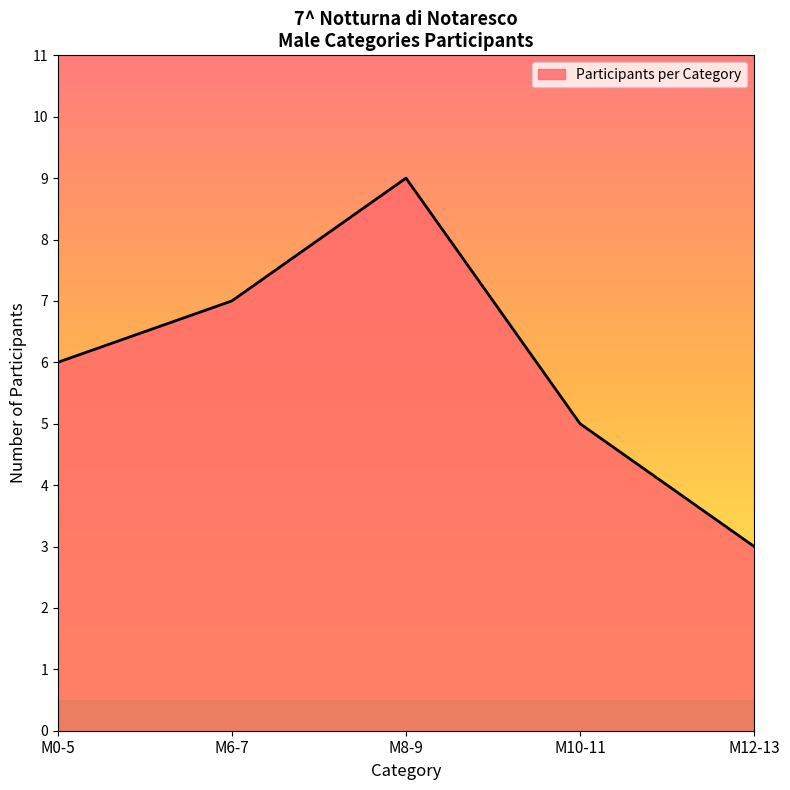

Which has a higher value, M8-9 or M12-13?

M8-9